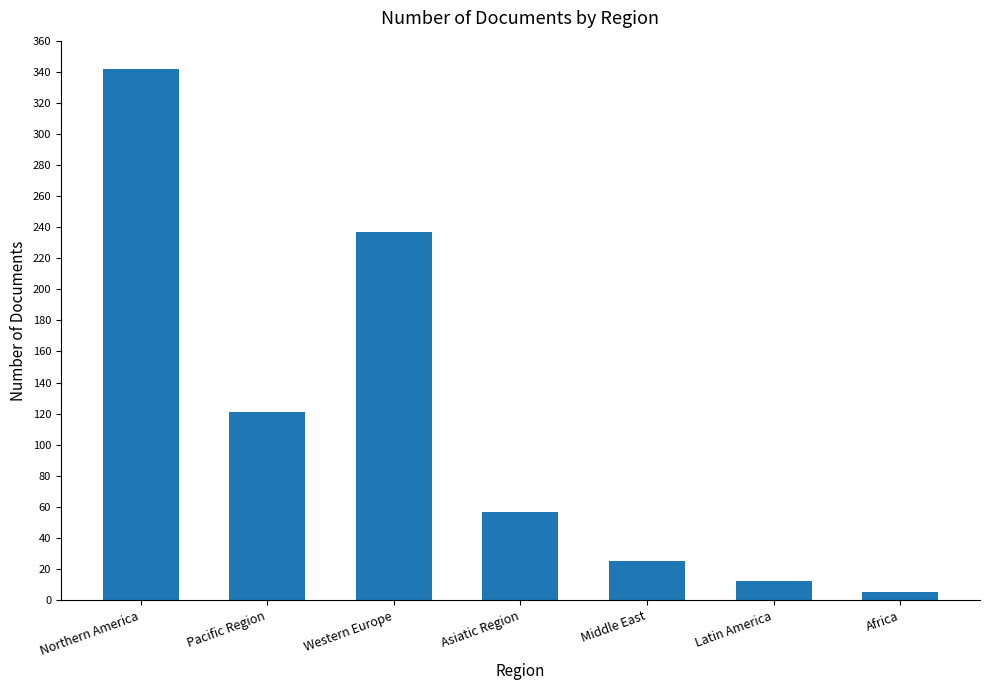

How many bars are there in total?

7